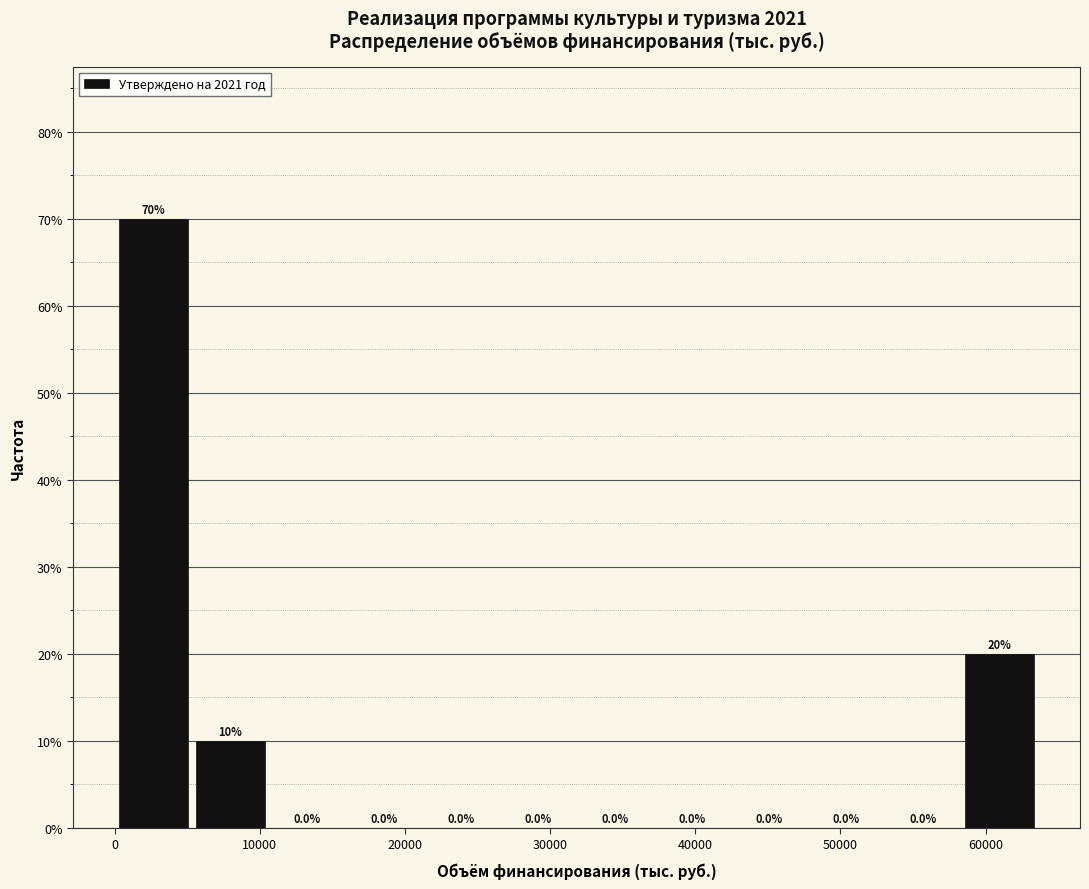

What is the height of the bar covering 0 to 5000 on the x-axis? The bar edges are not printed on the chart, so give them approximately, as read against the axis.

70.0